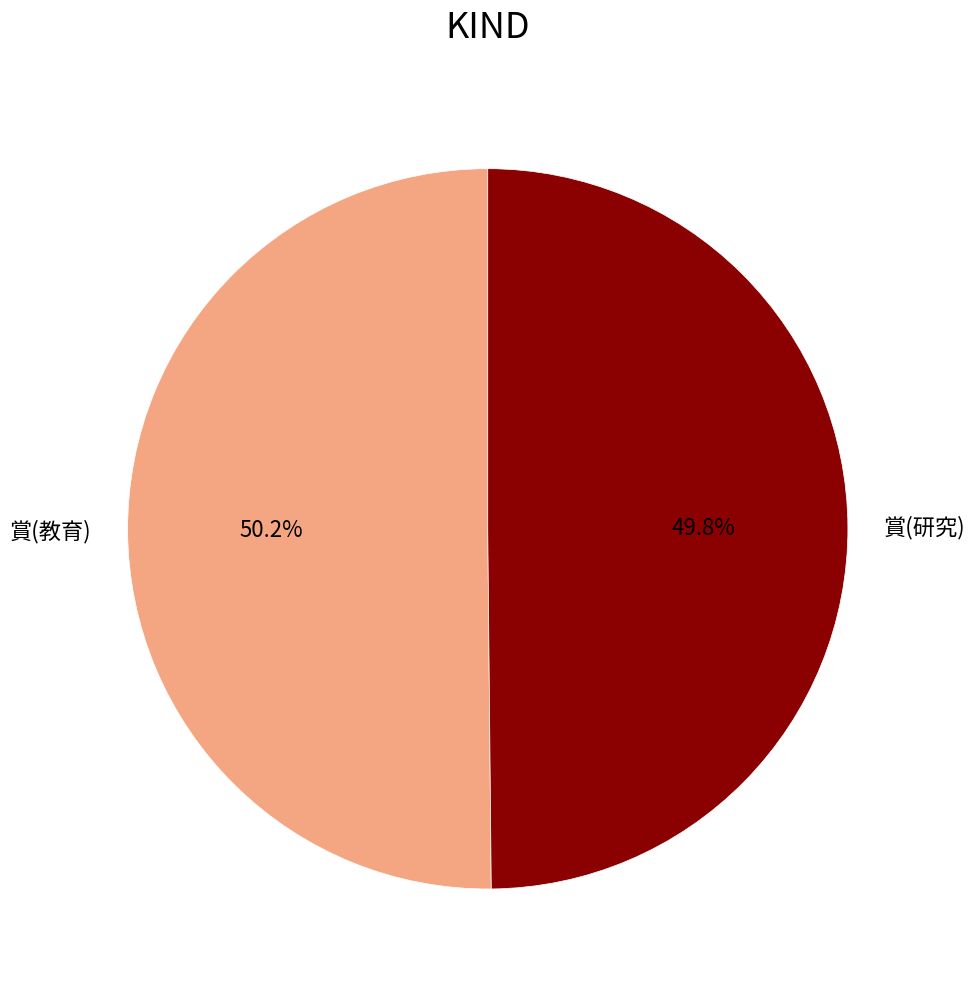

Is there any slice that represents more than half of the pie?

Yes